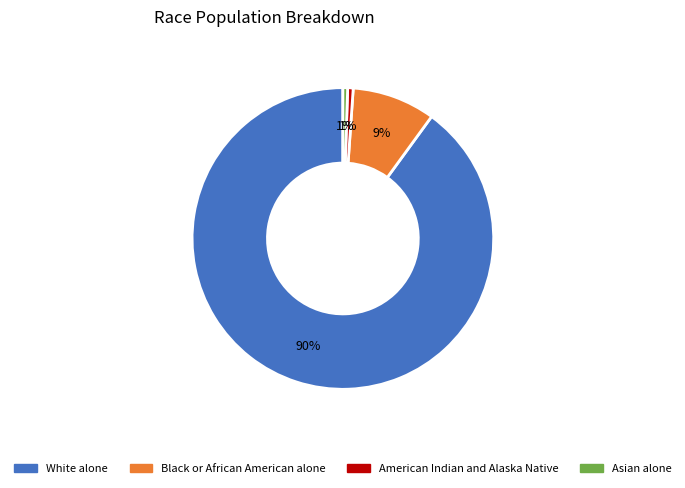

Which category accounts for the majority?

White alone